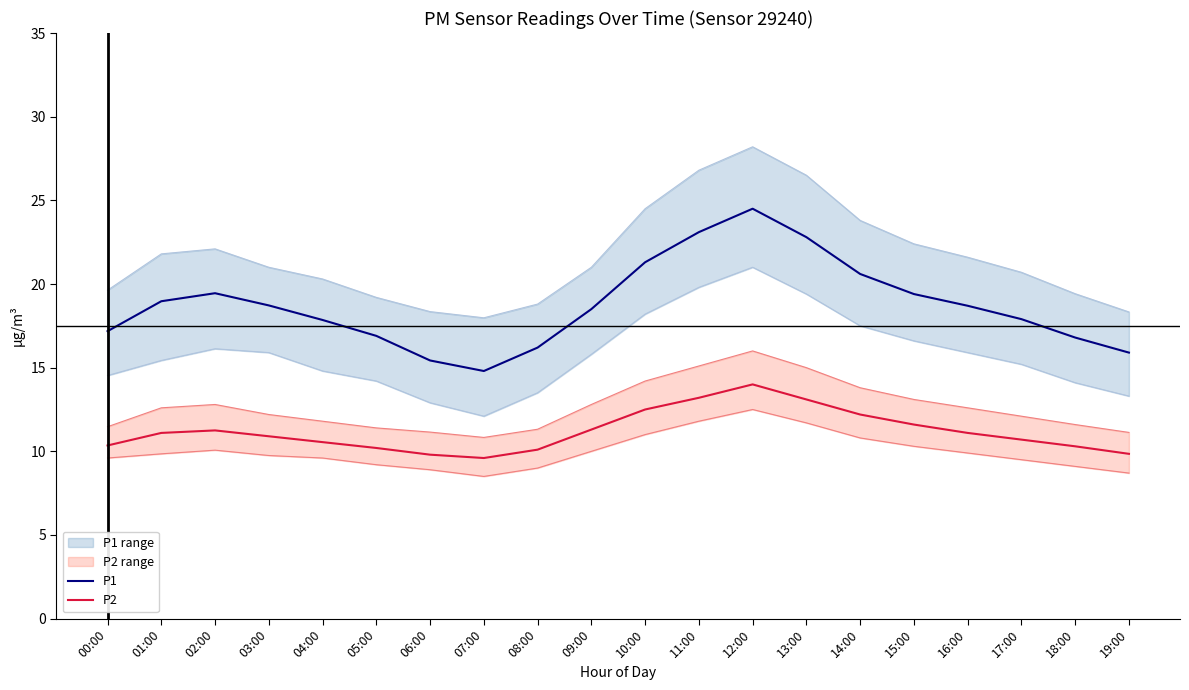

What is the difference between the maximum and minimum values in the P1 series?

9.7